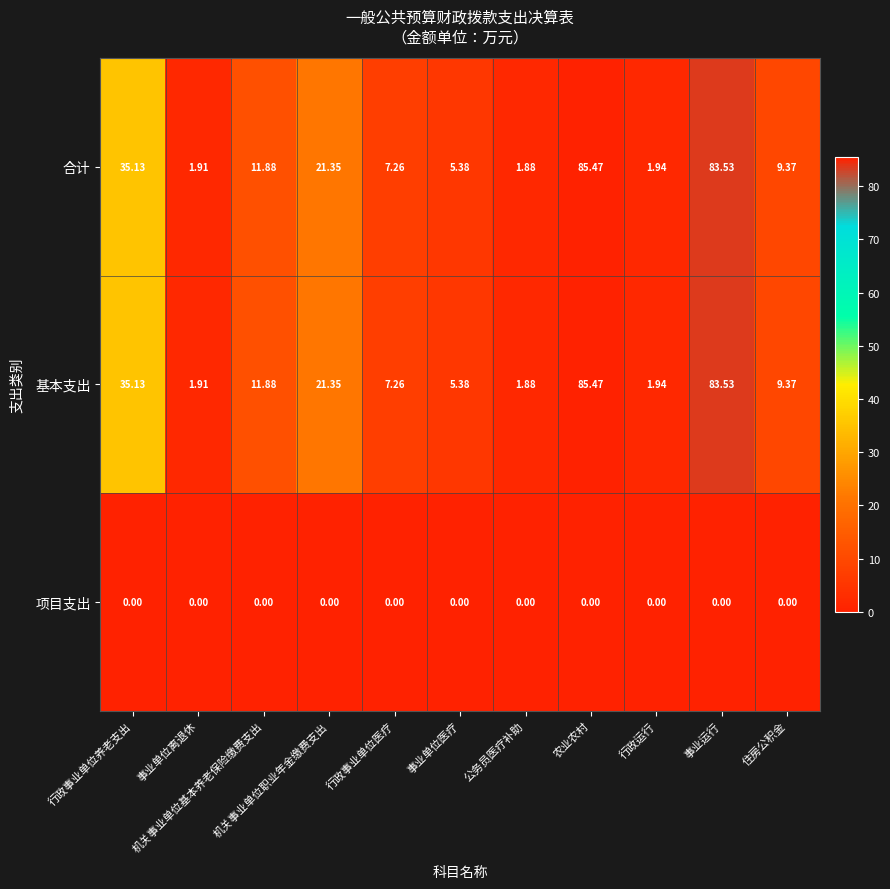

Rank the series by their maximum value, from highest to lowest.

合计, 基本支出, 项目支出